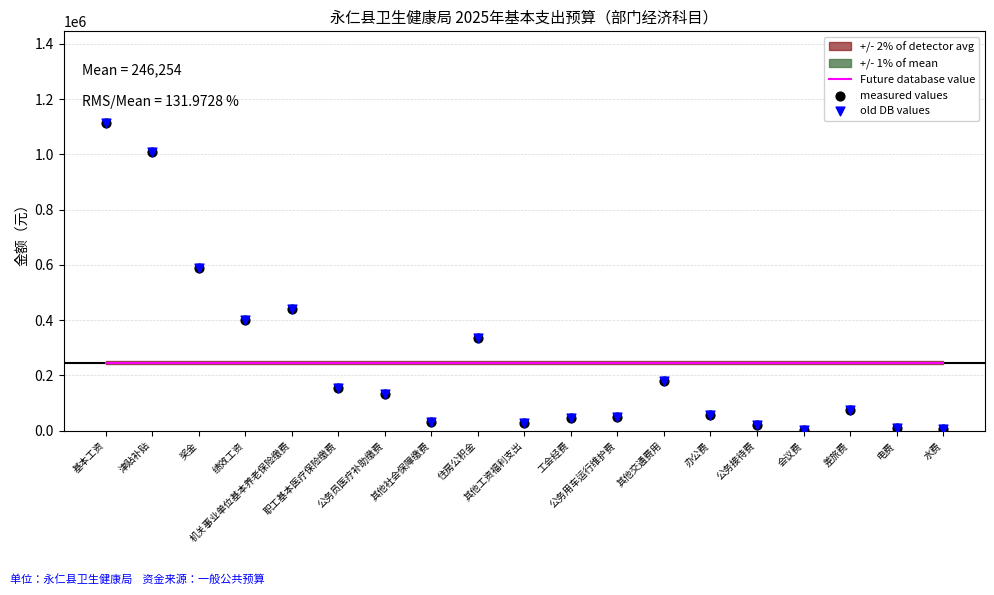

Which series reaches the minimum Y coordinate?

measured values